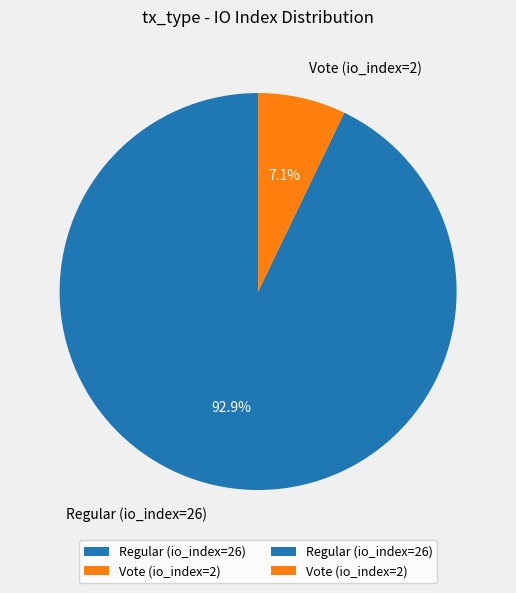

Rank the categories by value from highest to lowest.

Regular (io_index=26), Vote (io_index=2)